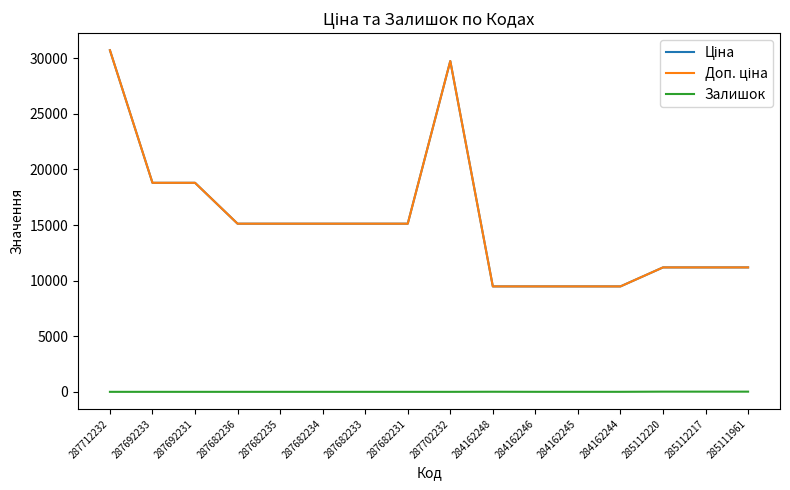

Does the chart have visible grid lines?

No